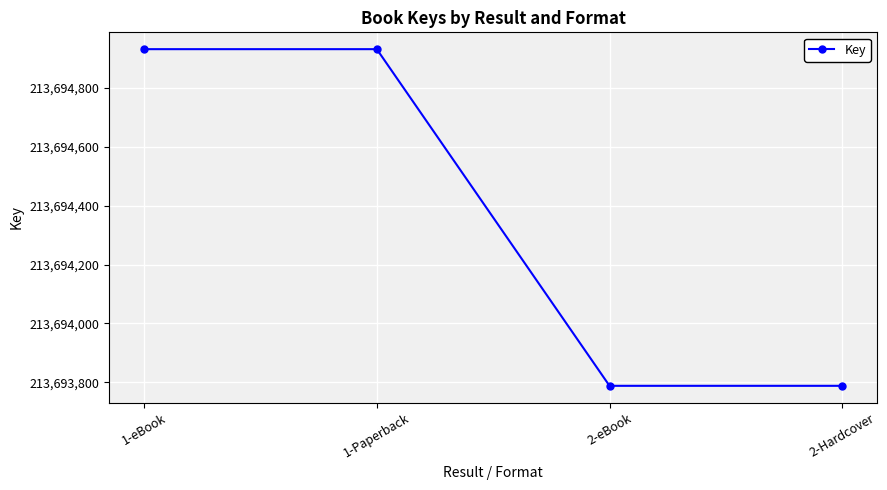

Approximately how many times larger is the value at 2-Hardcover compared to 2-eBook?

1.0